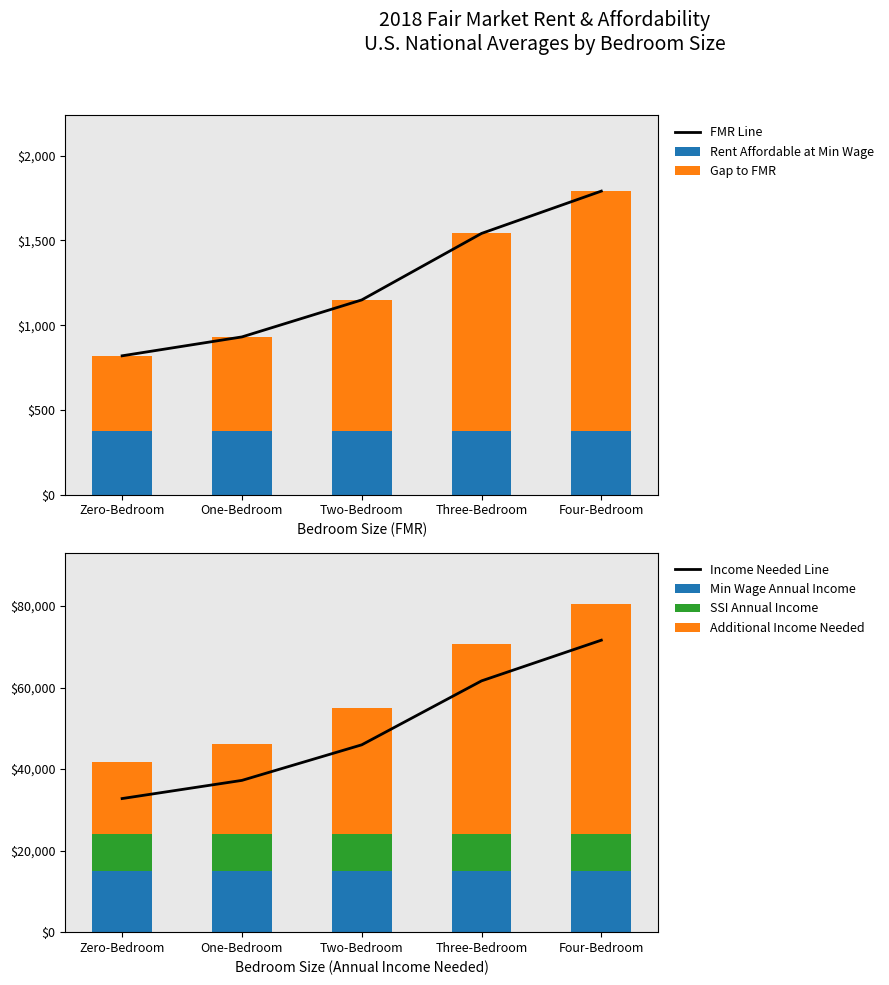

How many data points in Annual Income Needed are less than 1148?

2